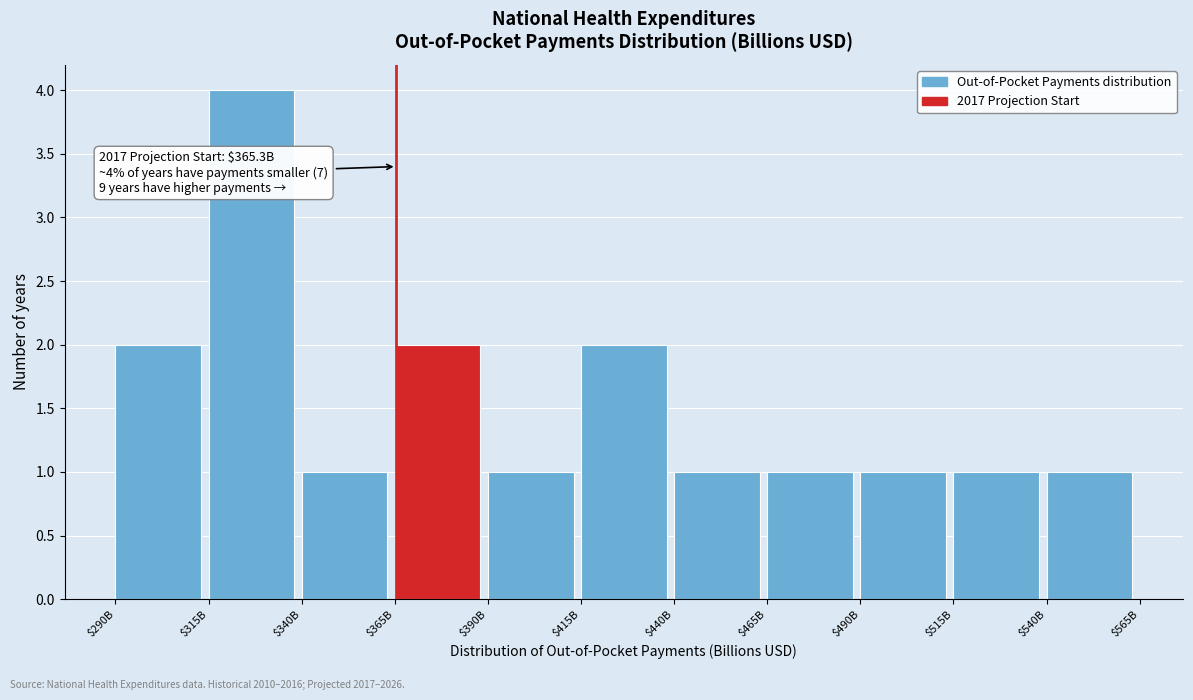

Reading left to right, transcribe all the data shown in this chart.

2	4	1	2	1	2	1	1	1	1	1